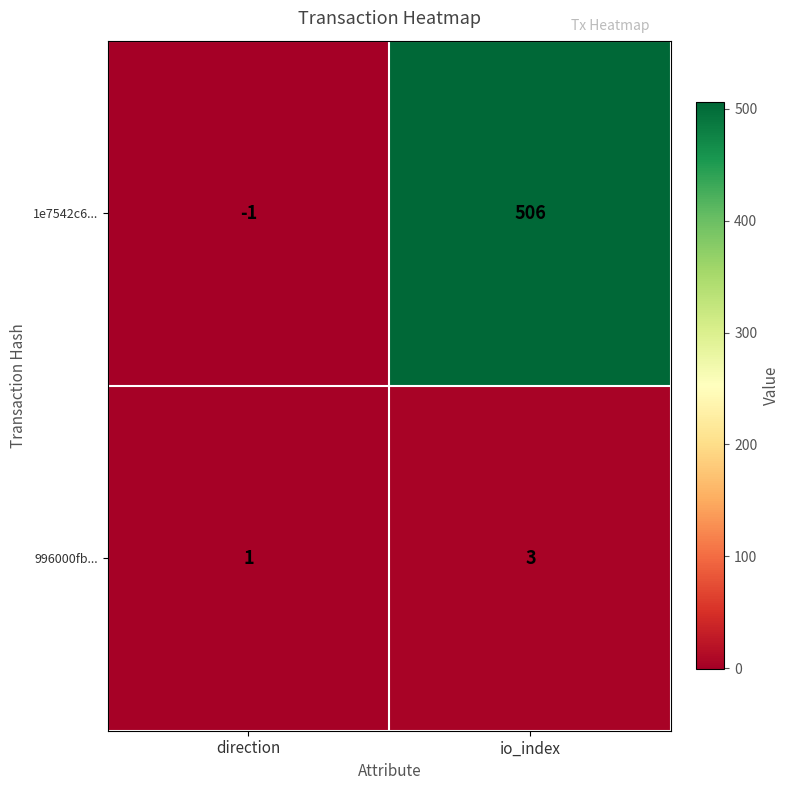

What is the difference between the maximum and minimum values in the 1e7542c6... series?

507